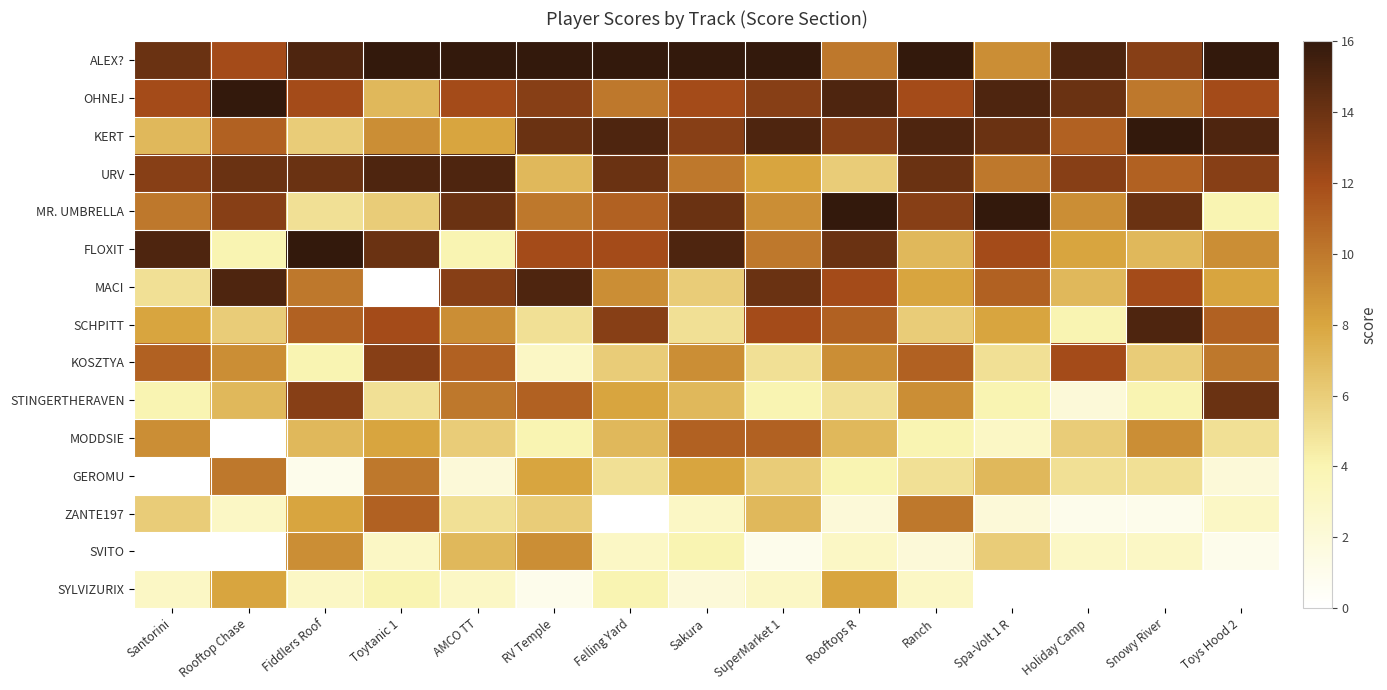

Rank the series by their maximum value, from highest to lowest.

ALEX?, OHNEJ, KERT, MR. UMBRELLA, FLOXIT, URV, MACI, SCHPITT, STINGERTHERAVEN, KOSZTYA, MODDSIE, ZANTE197, GEROMU, SVITO, SYLVIZURIX